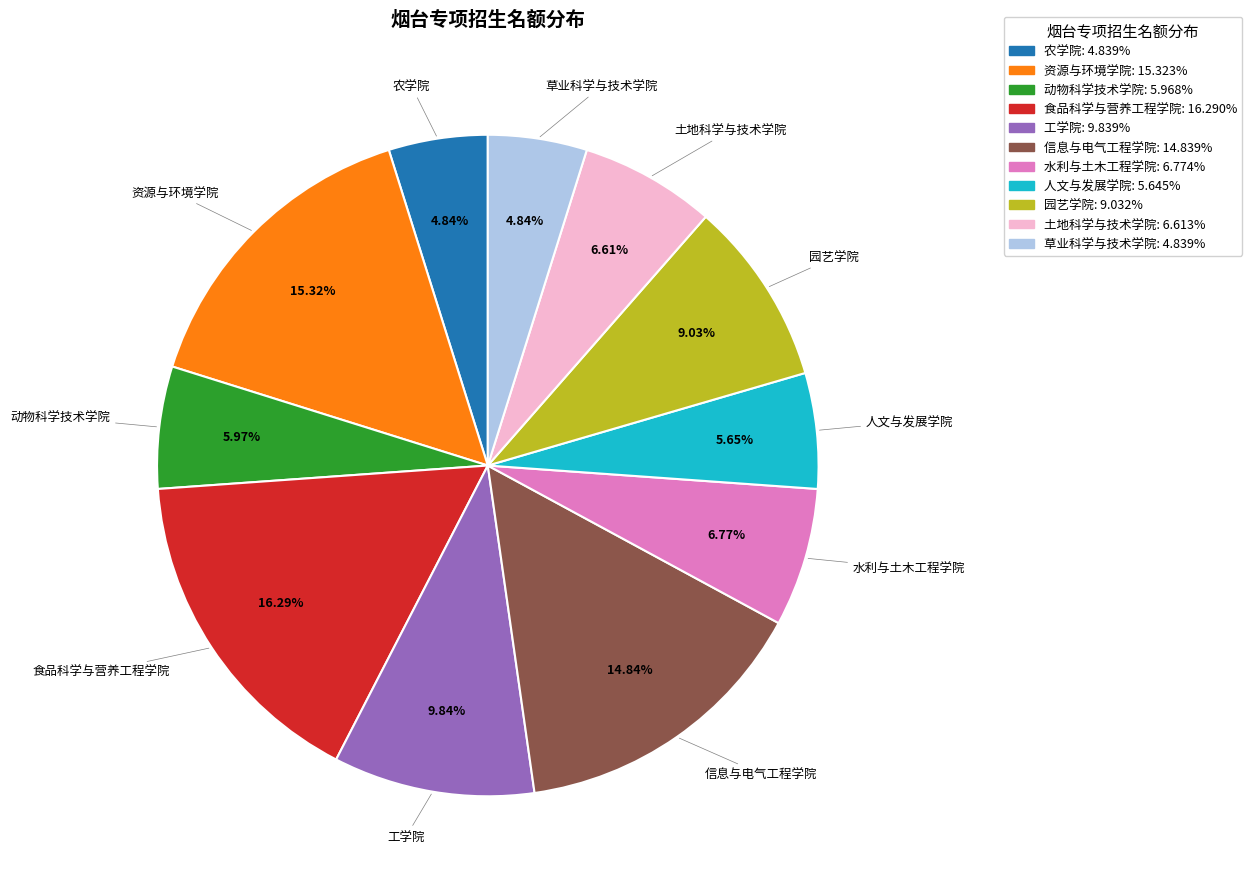

Is there any slice that represents more than half of the pie?

No